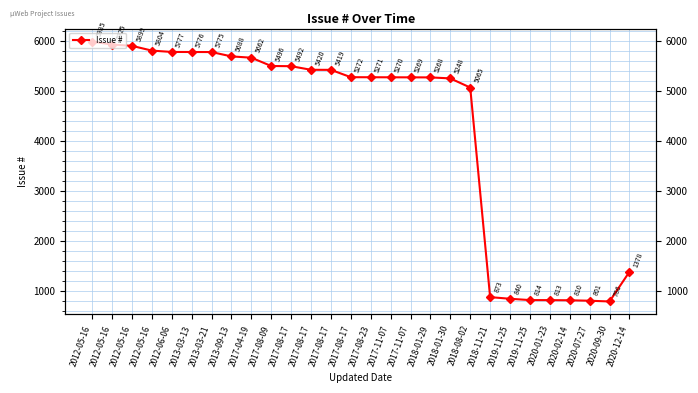

What is the difference between the values at 2013-03-13 and 2012-05-16?

149